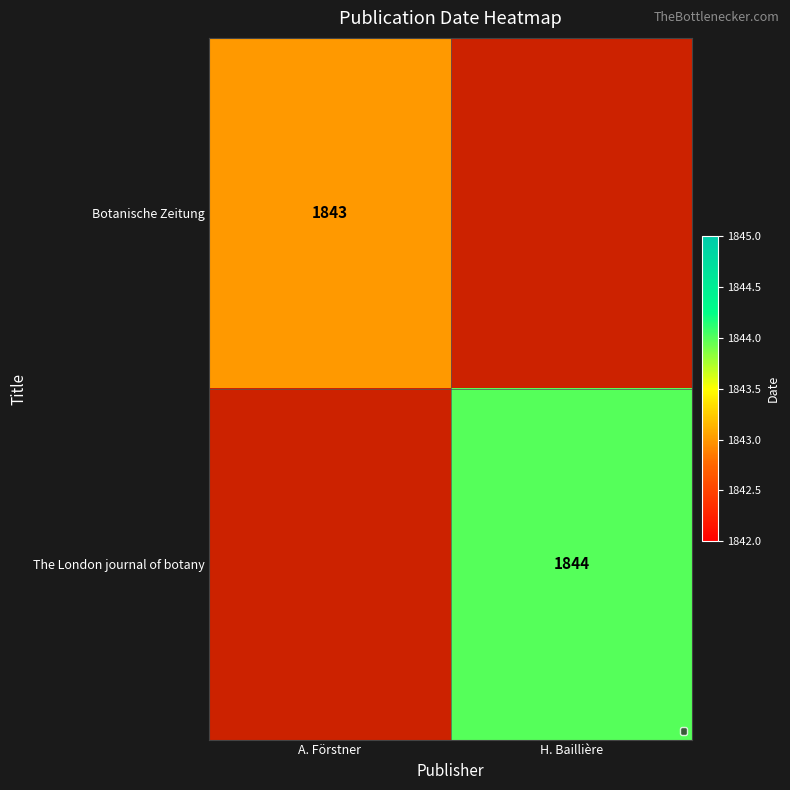

The Botanische Zeitung series shows 2621 at A. Förstner. True or false?

False